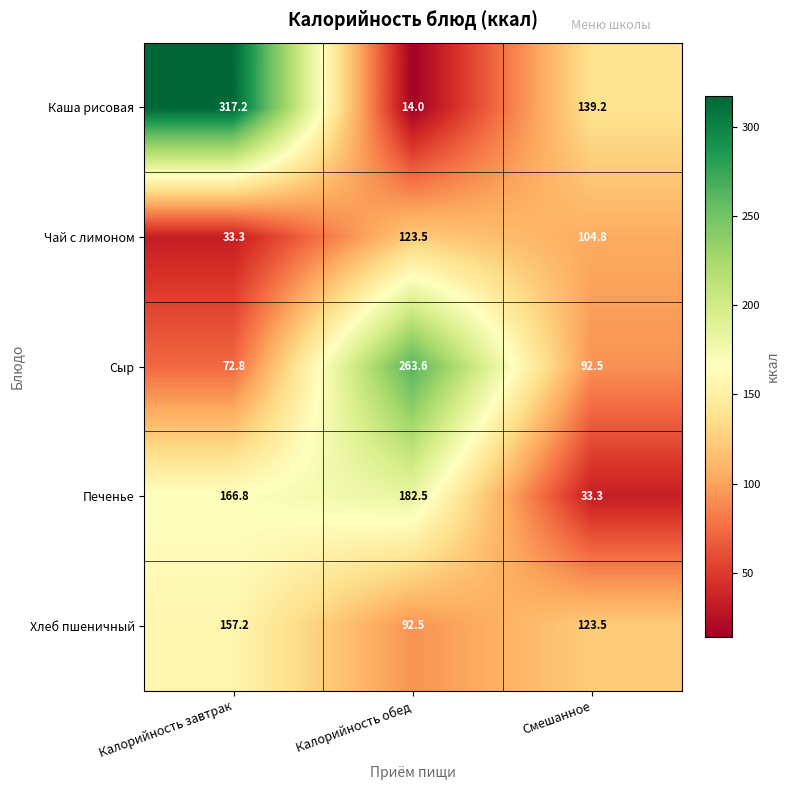

Which series has the largest total across all categories?

Каша рисовая